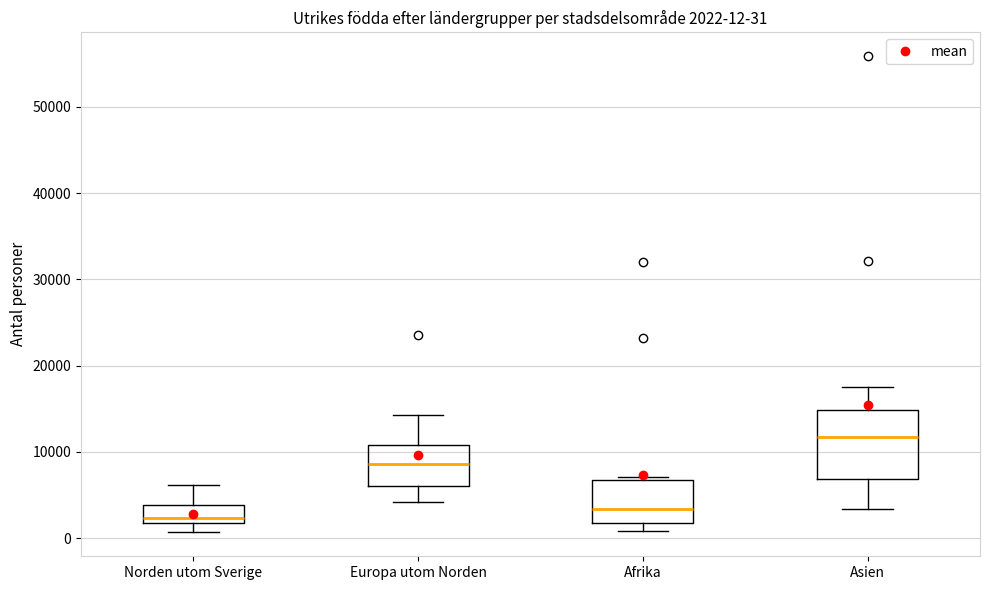

Which box is the tallest, from its lower edge to its upper edge?

Asien